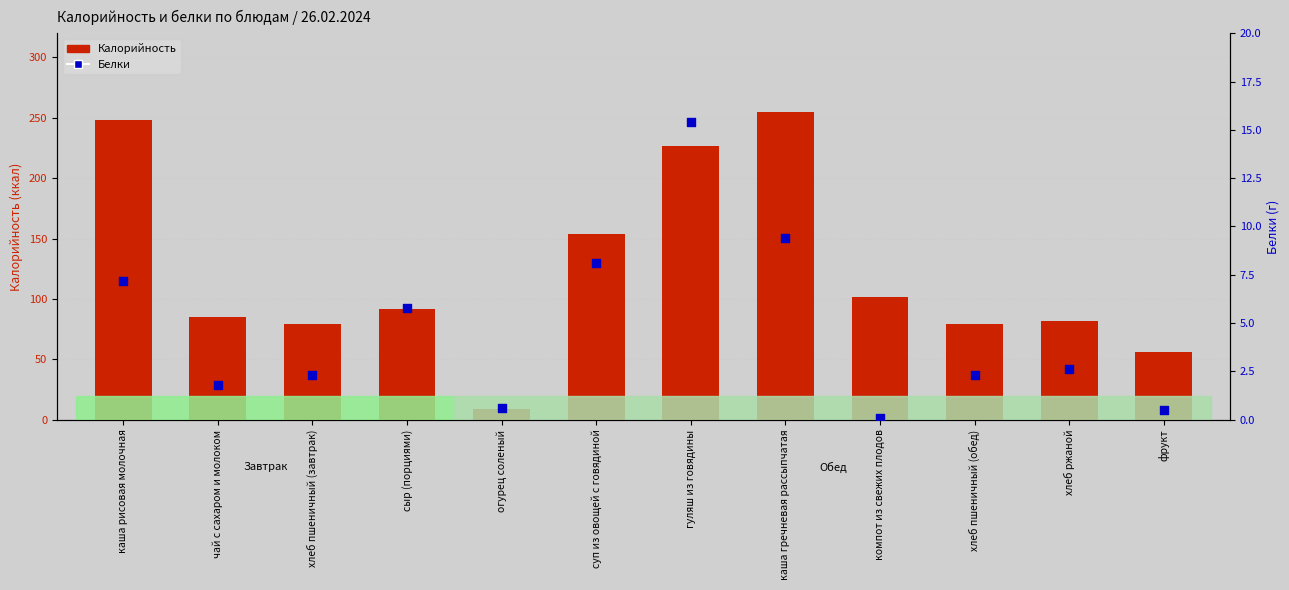

At how many categories does at least one series exceed 20?

11